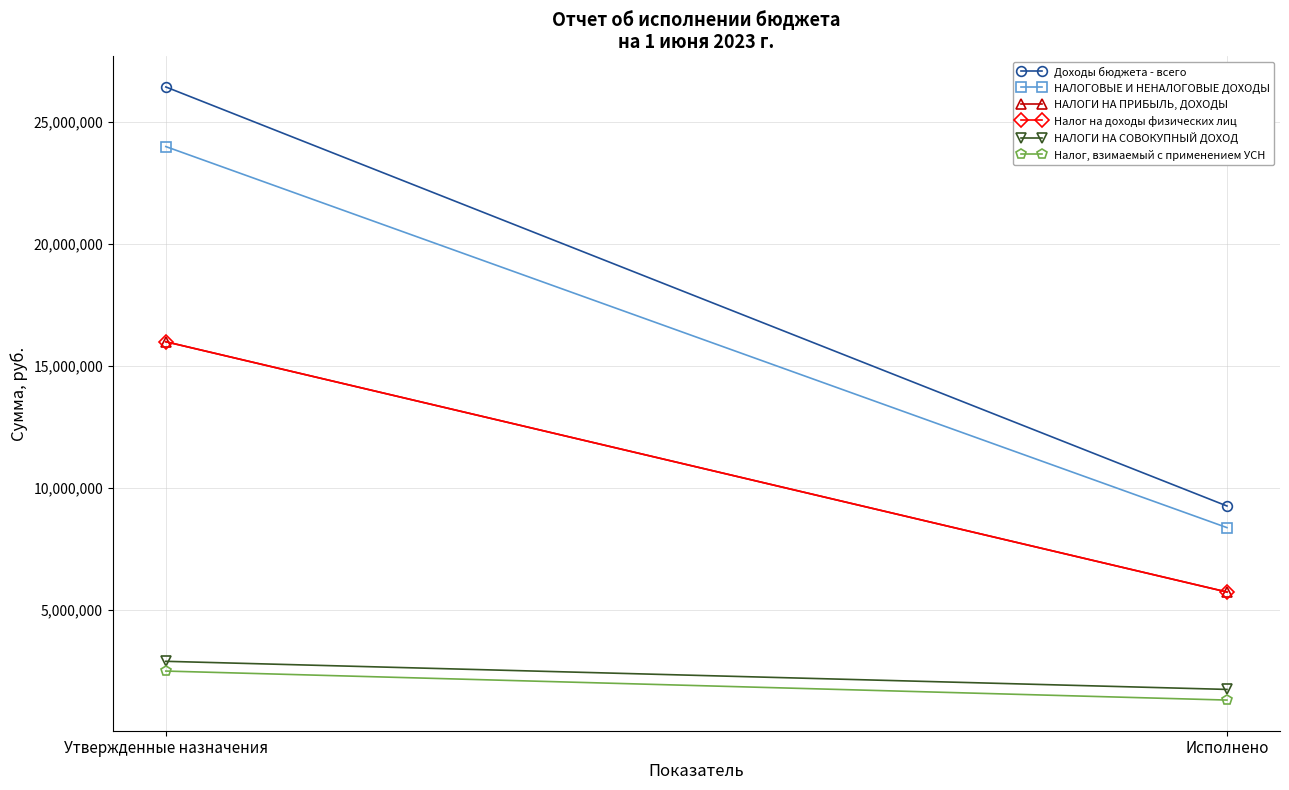

What is the sum of the НАЛОГОВЫЕ И НЕНАЛОГОВЫЕ ДОХОДЫ values at Утвержденные назначения and Исполнено?

32380465.7